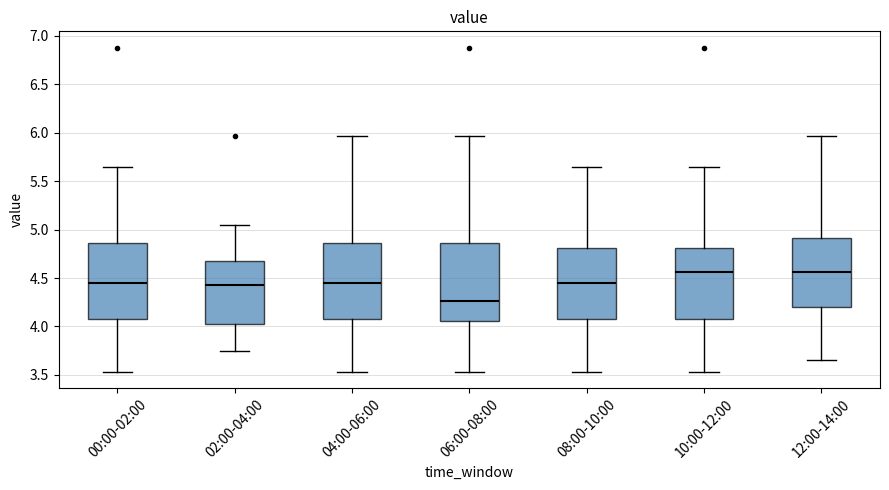

Where does the median line of the box for 02:00-04:00 sit on the y-axis? The values are not printed on the chart, so give them approximately, as read against the axis.

4.45